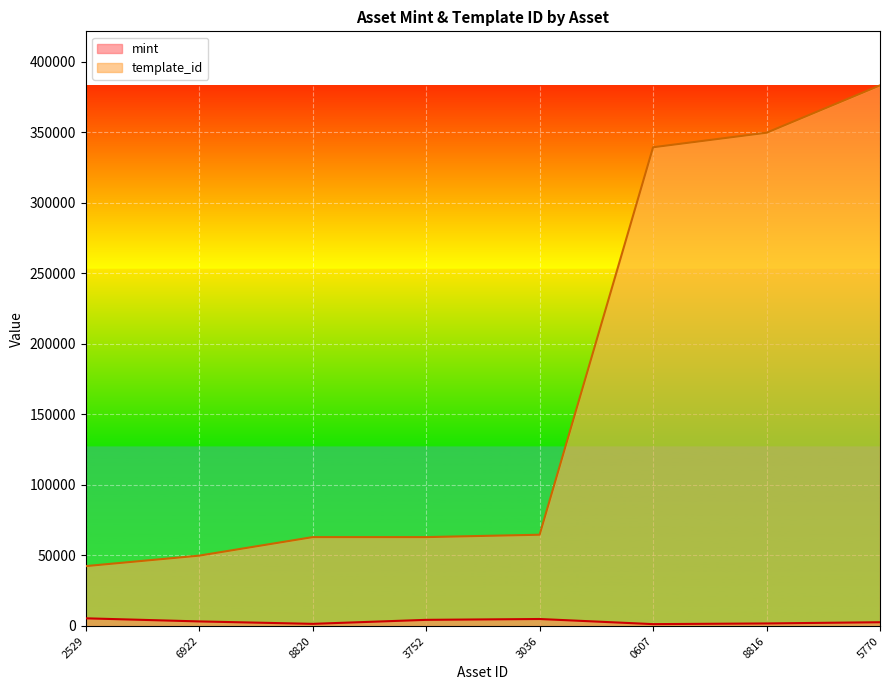

At how many categories does at least one series exceed 4415?

8